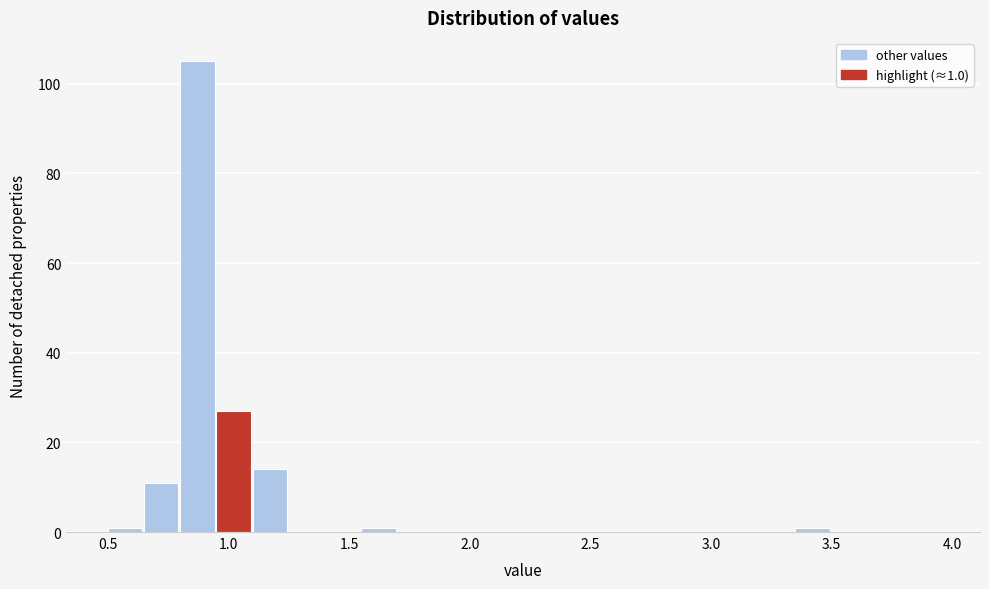

Read against the x-axis, roughly where is the centre of the tallest bar?

0.85